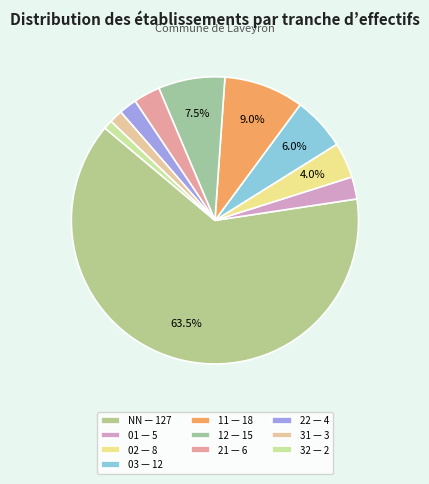

How many slices are in this pie chart?

10